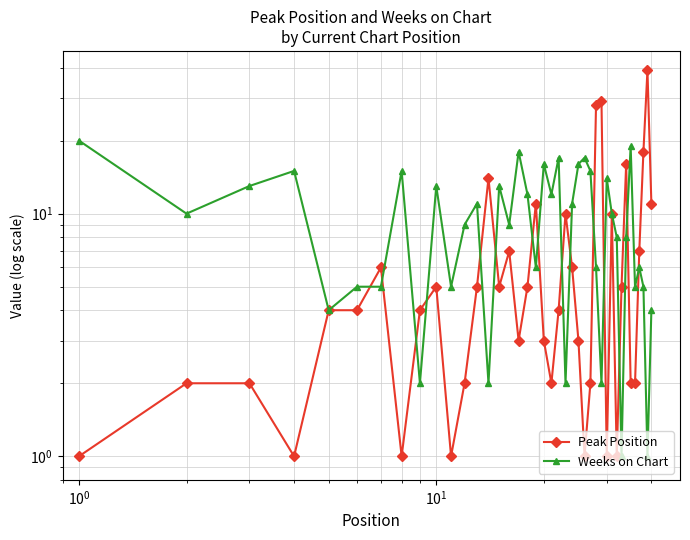

Is the value of Peak Position at $\mathdefault{10^{-2}}$ greater than the value of Weeks on Chart at 24?

No